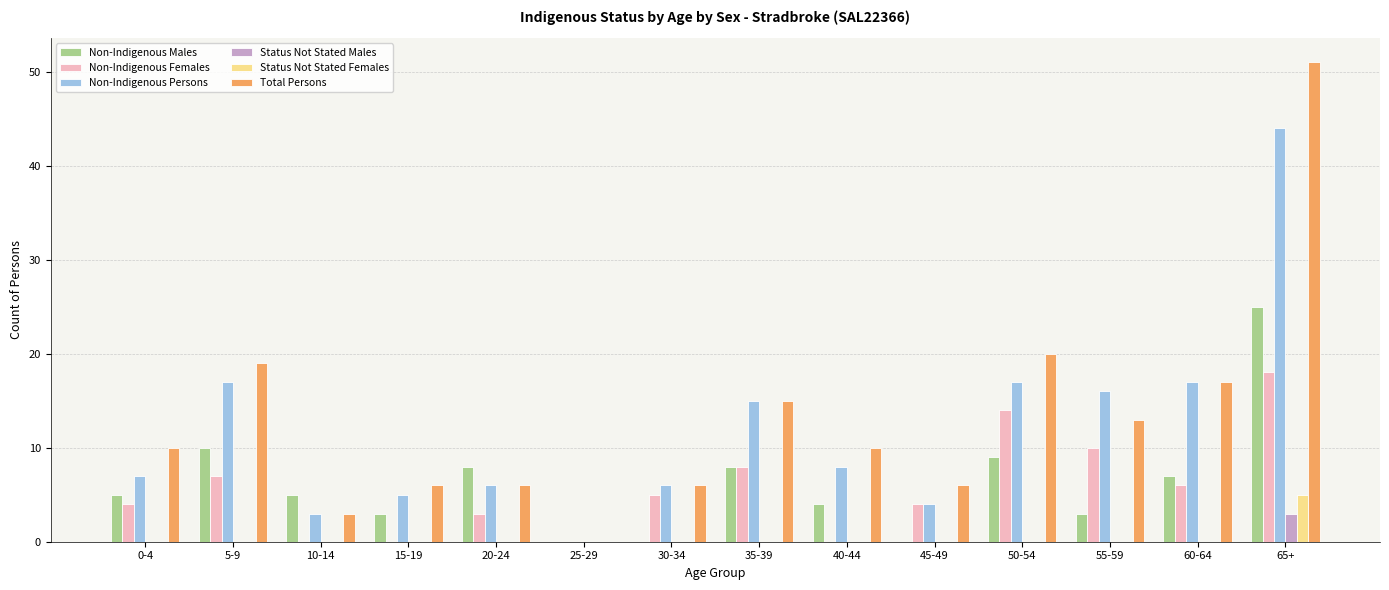

At which category is the sum across all series the highest?

65+